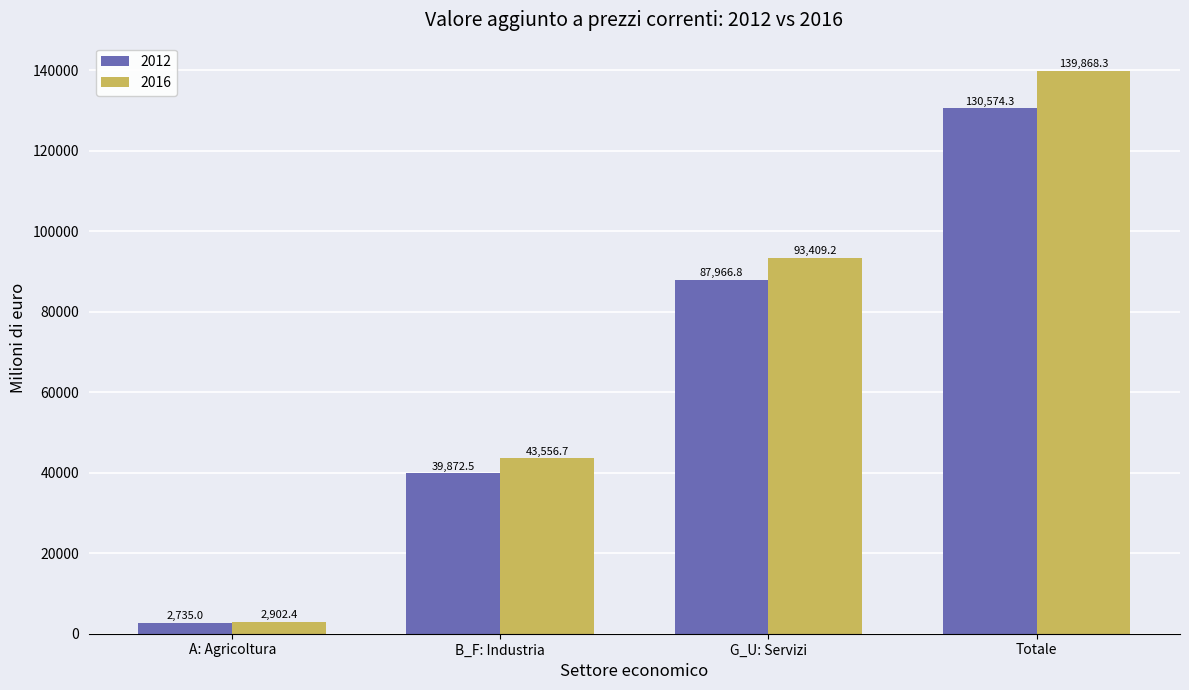

Read the 2016 value at A: Agricoltura.

2902.4